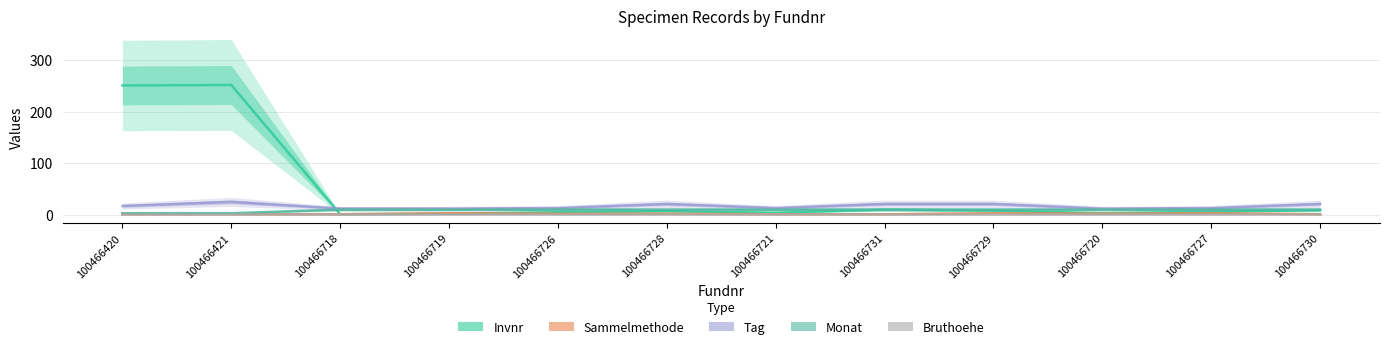

In Tag, how many points are higher than both neighbors (excluding endpoints)?

2